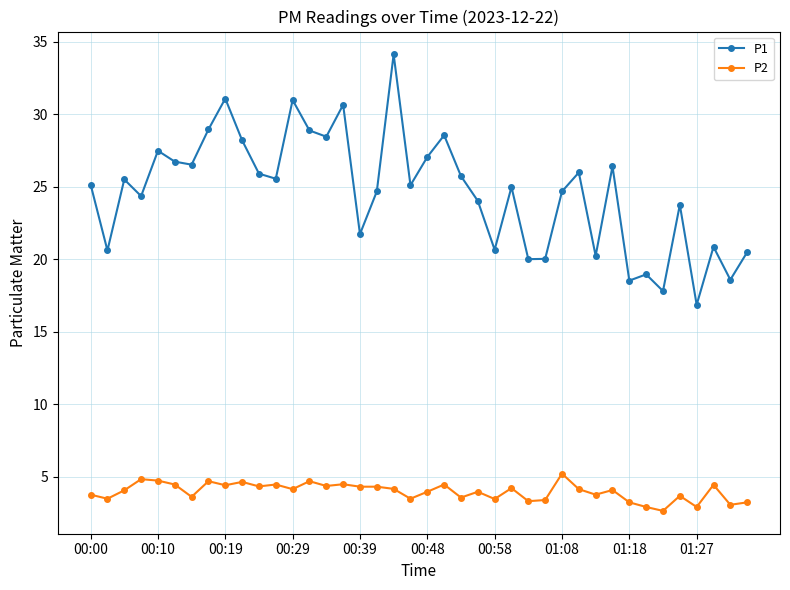

At how many categories does at least one series exceed 16?

40